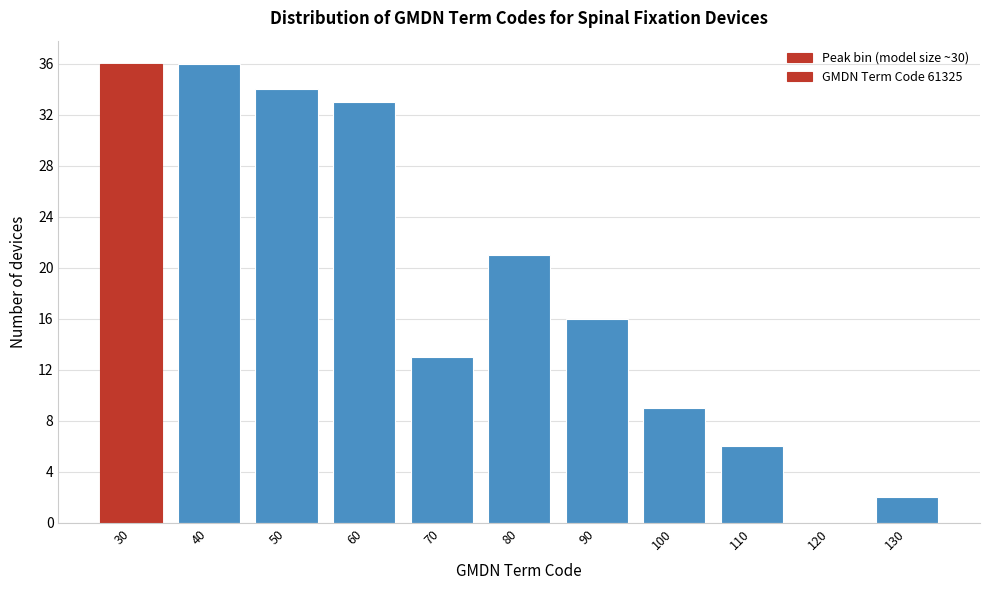

Reading left to right, transcribe this chart: for each bar, give the range it covers on the x-axis and its height. The values are not printed on the chart, so give them approximately, as read against the axis.

25 to 35: 36
35 to 45: 36
45 to 55: 34
55 to 65: 33
65 to 75: 13
75 to 85: 21
85 to 95: 16
95 to 105: 9
105 to 115: 6
115 to 125: 0
125 to 135: 2